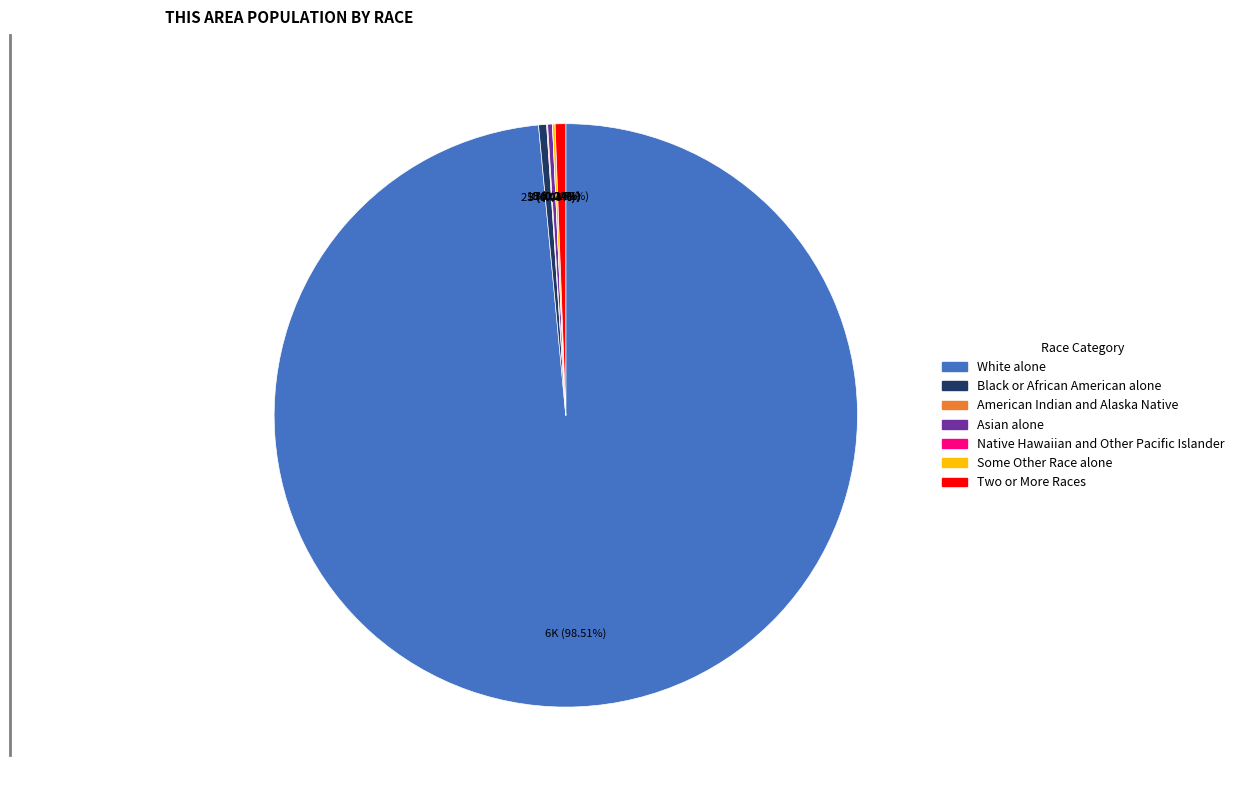

True or false: White alone accounts for 89% of the total.

False